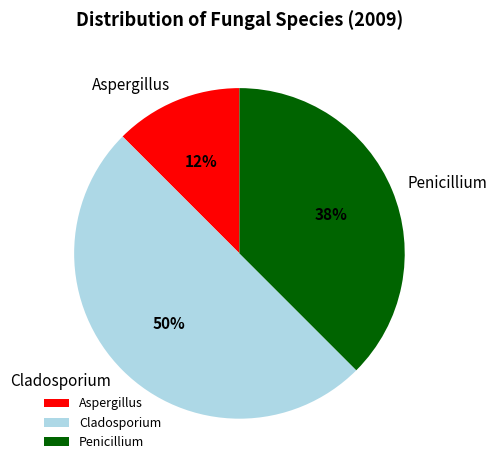

Is it true that Cladosporium is 50% of the pie?

True